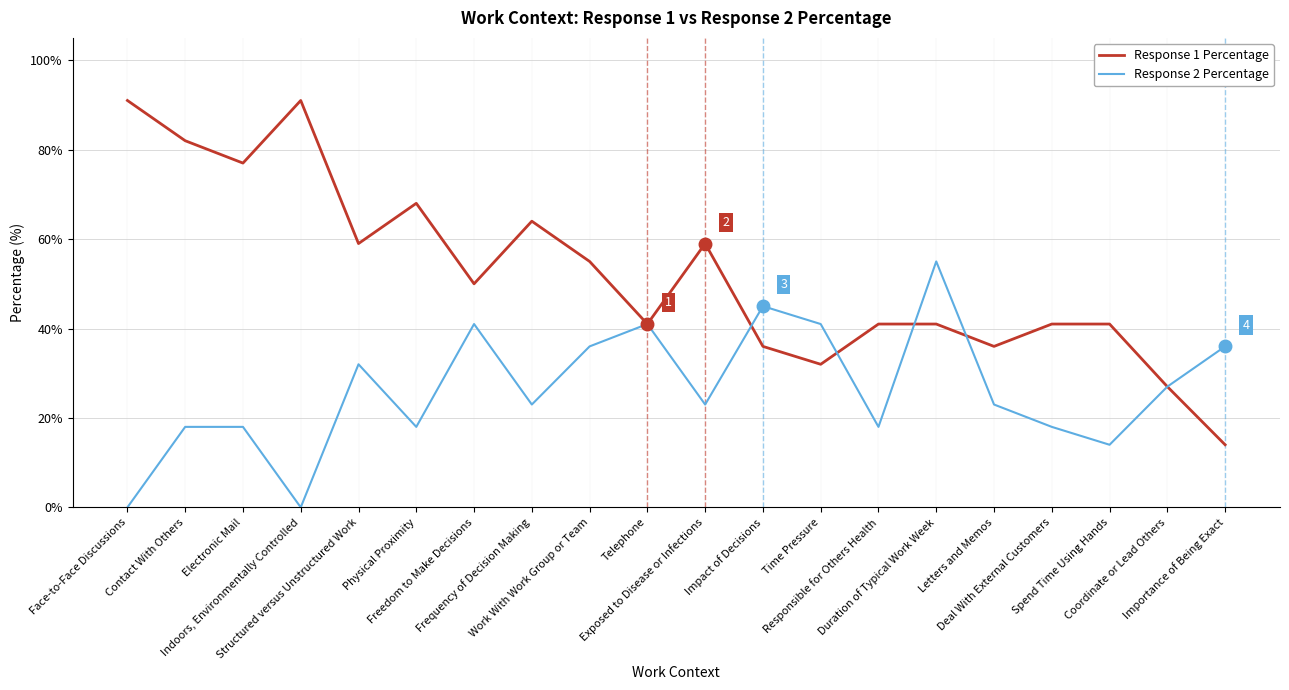

Count the number of categories in the chart.

20